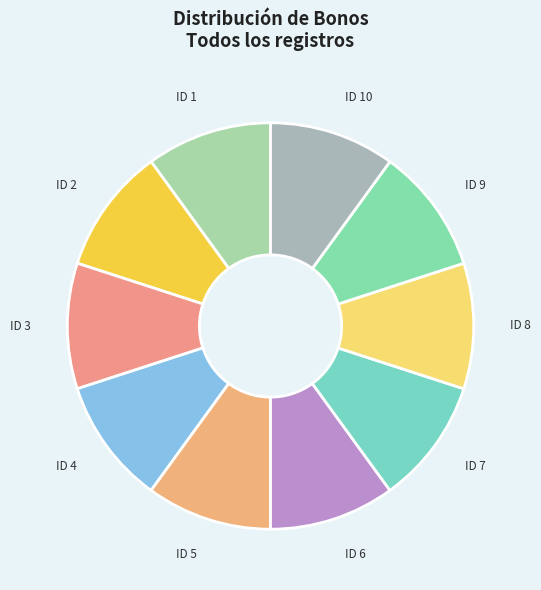

Does any single category account for the majority?

No